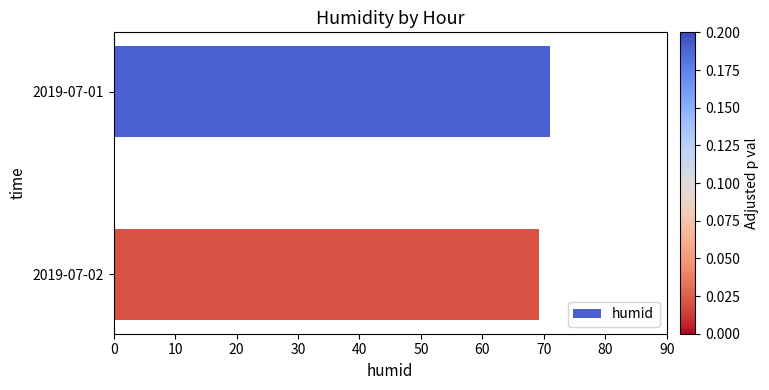

What is the sum of the values at 2019-07-01 and 2019-07-02?

140.2